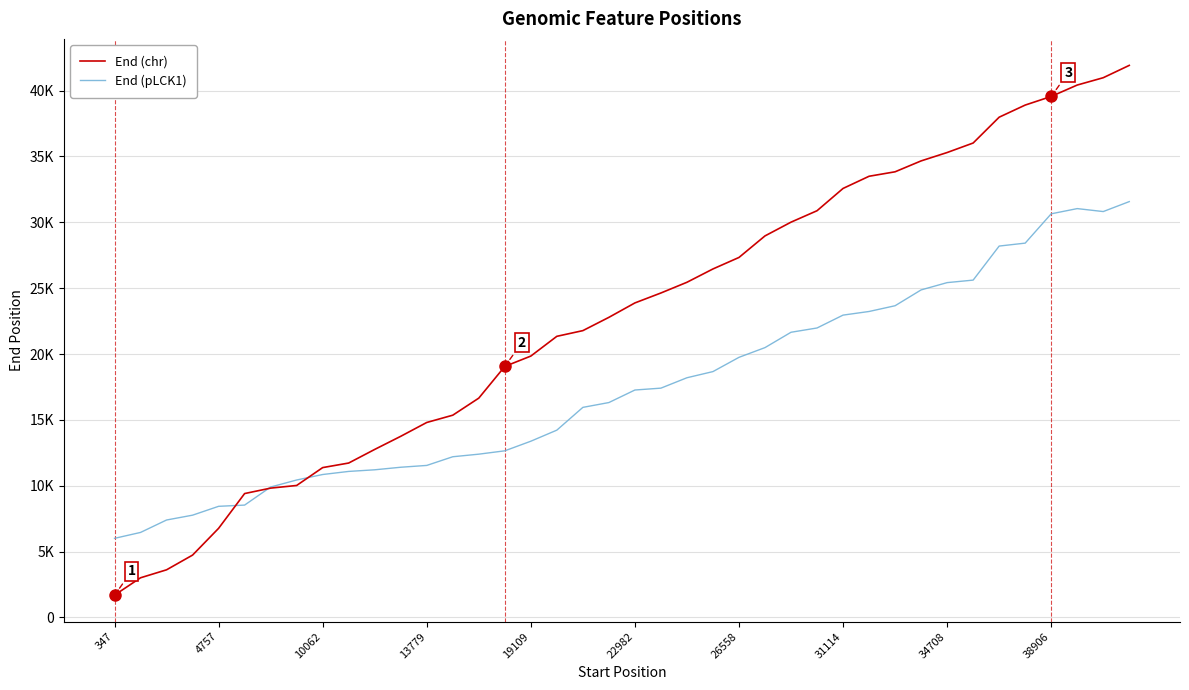

List the series in order of their overall mean, lowest first.

End (pLCK1), End (chr)